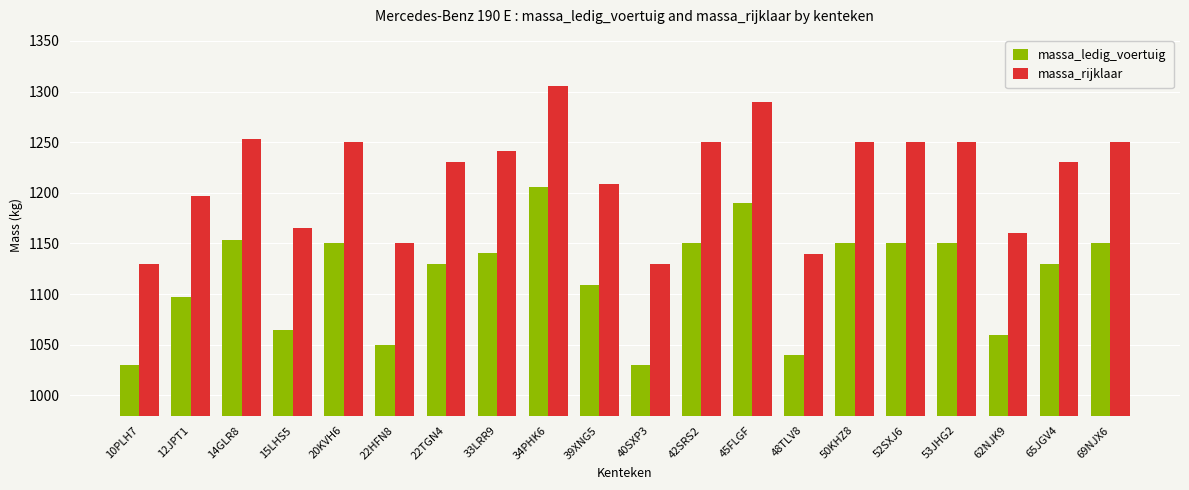

Count the number of categories in the chart.

20